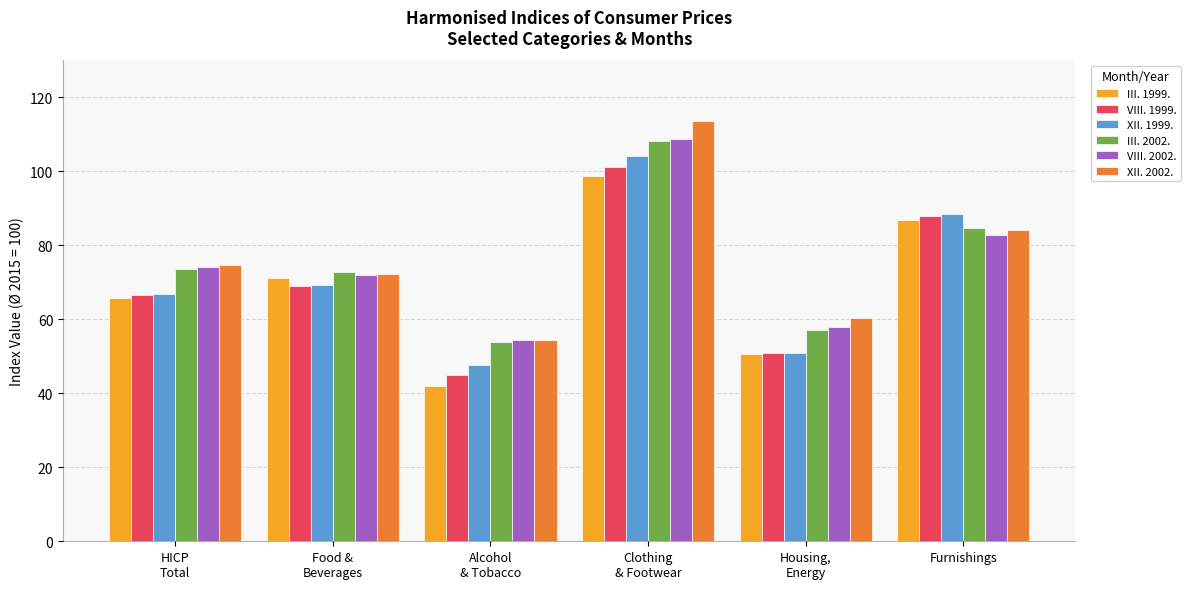

The value of III. 1999. at Furnishings is 87.0. True or false?

True